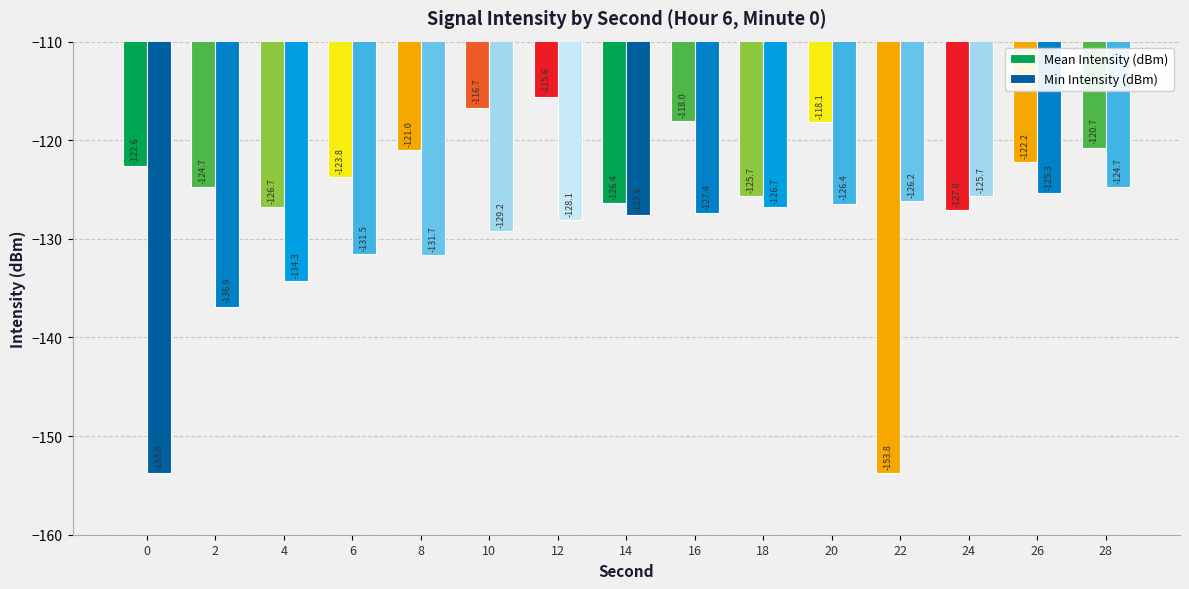

Where is Min Intensity (dBm) nearest to the value -139?

2